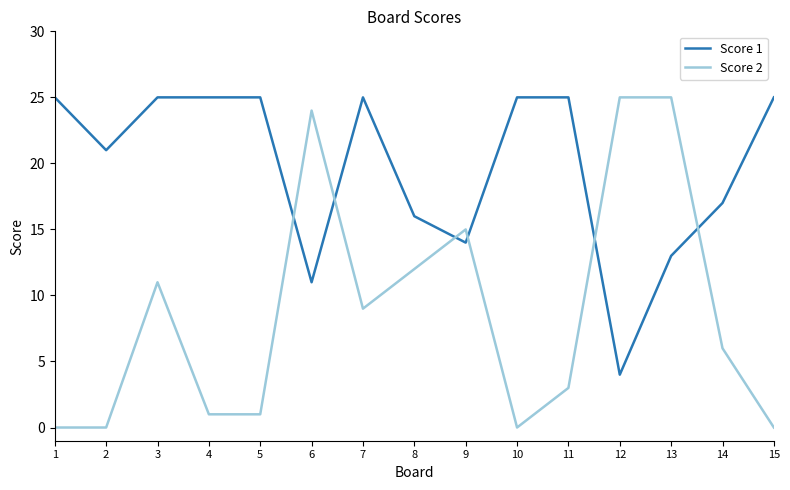

What is the spread (max minus min) of values at 2?

21